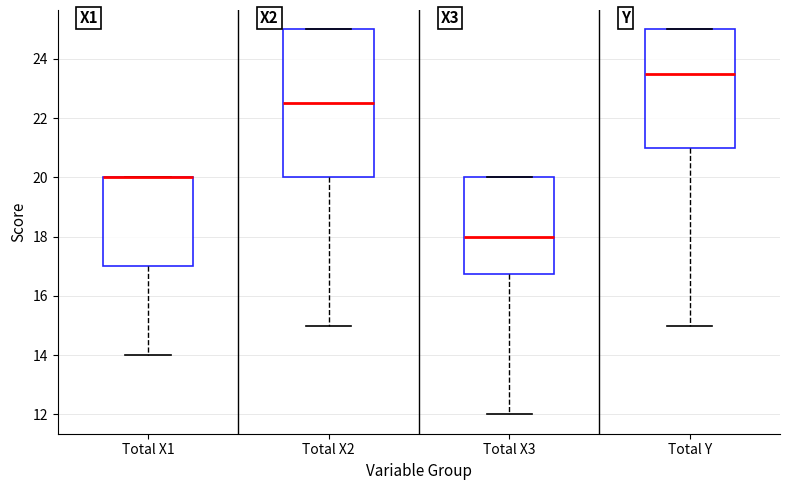

Reading left to right, read every box against the y-axis: the position of its median line, the range the box covers, and the ends of its whiskers. The values are not printed on the chart, so give them approximately, as read against the axis.

Total X1: median 20.0 (drawn on the box's upper edge), box 17.0 to 20.0, whiskers 14.0 to 20.0
Total X2: median 22.6, box 20.0 to 25.0, whiskers 15.0 to 25.0
Total X3: median 18.0, box 16.8 to 20.0, whiskers 12.0 to 20.0
Total Y: median 23.6, box 21.0 to 25.0, whiskers 15.0 to 25.0